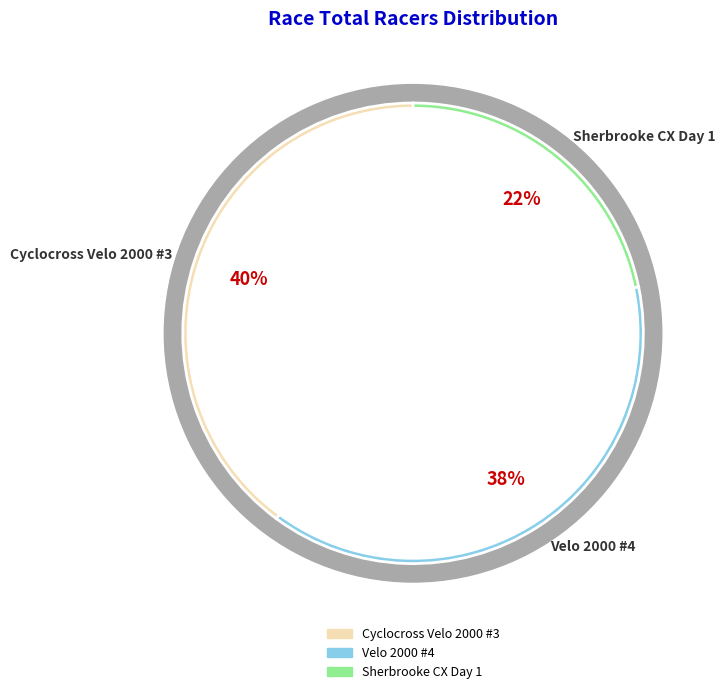

Which has a higher value, Cyclocross Velo 2000 #3 or Sherbrooke CX Day 1?

Cyclocross Velo 2000 #3